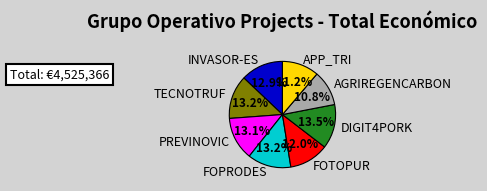

Which has a higher value, AGRIREGENCARBON or FOPRODES?

FOPRODES